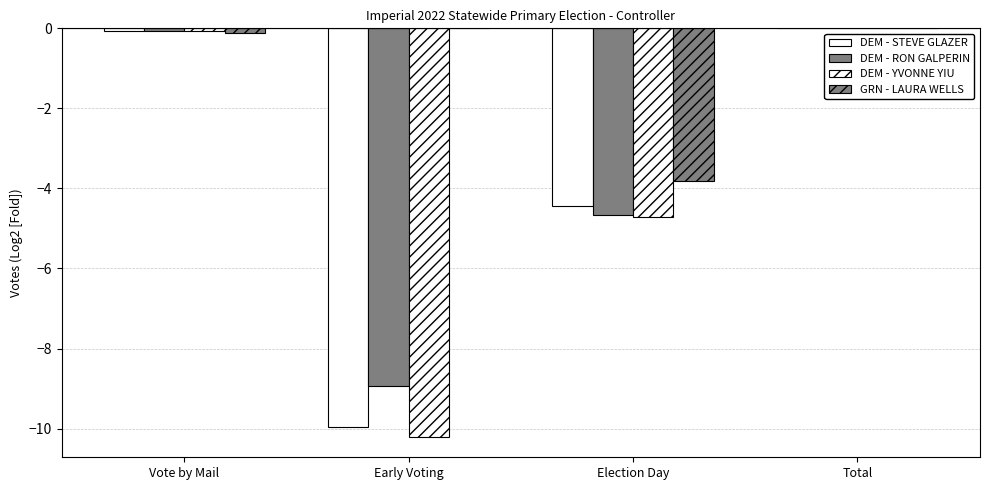

What is the sum of the DEM - YVONNE YIU values at Early Voting and Election Day?

-14.9